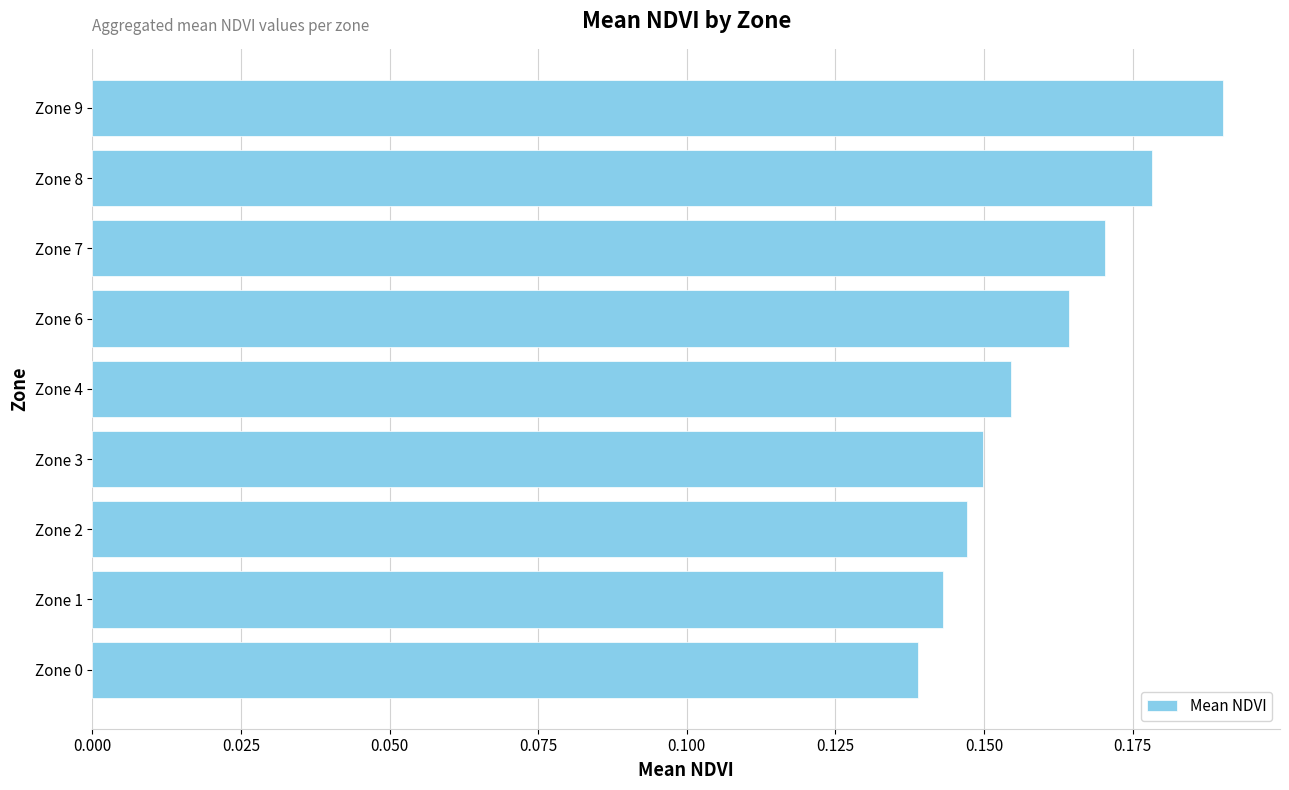

How many values are between 0 and 1?

9